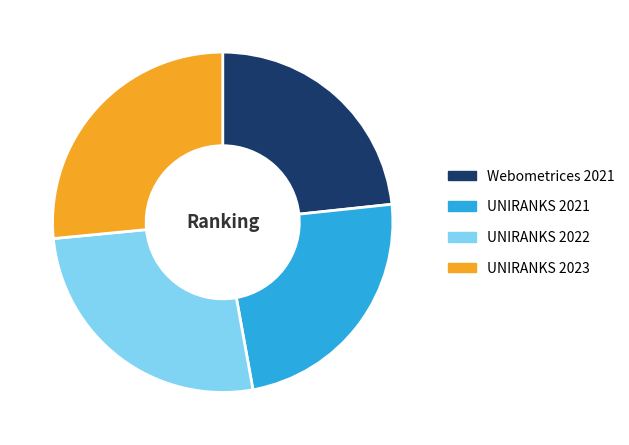

True or false: Webometrices 2021 accounts for 14% of the total.

False